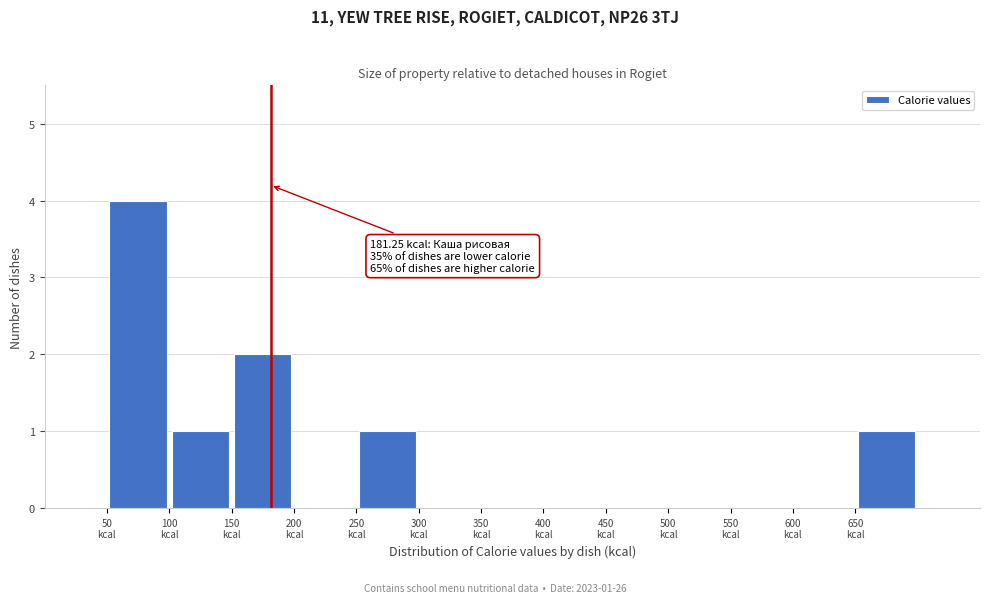

Over which range of the x-axis is the bar tallest?

50 to 100